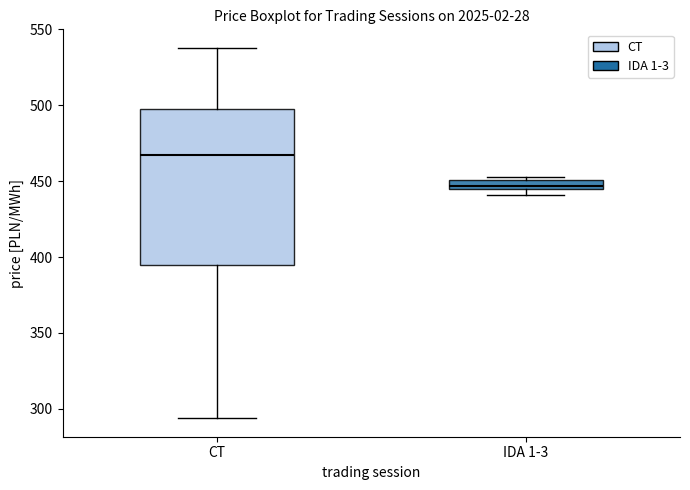

Which box's median line is the lowest?

IDA 1-3